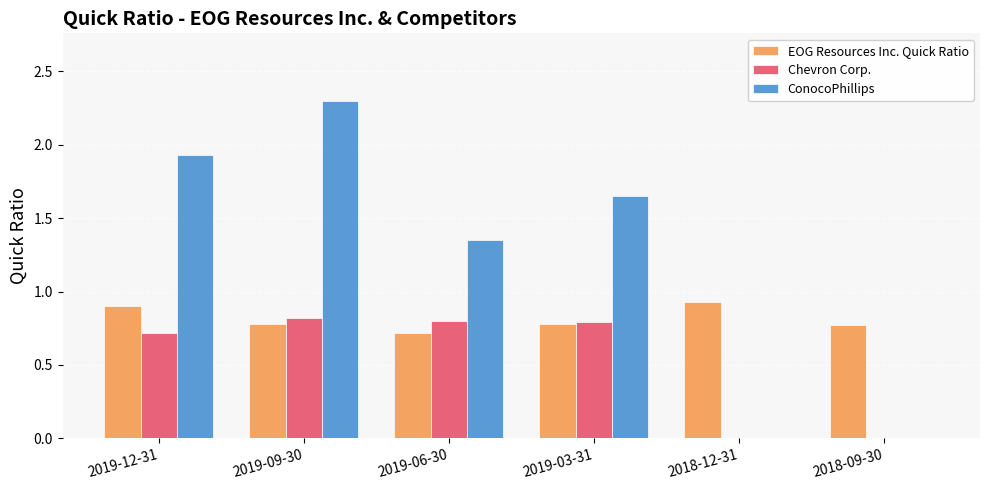

How many values in the ConocoPhillips series exceed 1?

4